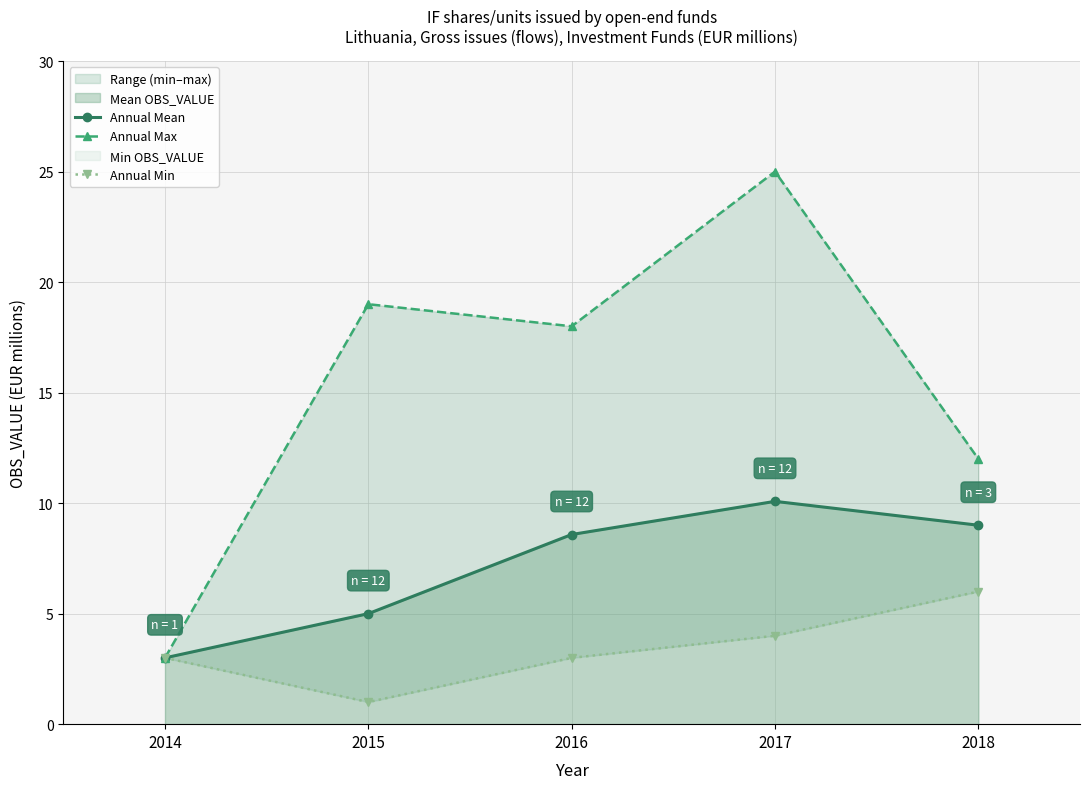

Does the chart have visible grid lines?

Yes